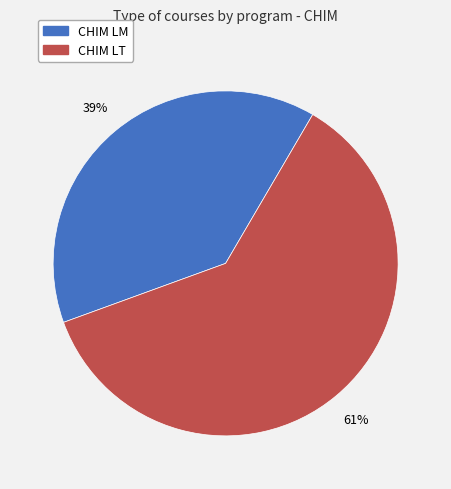

To the nearest percent, what percentage of the pie is CHIM LT?

61%